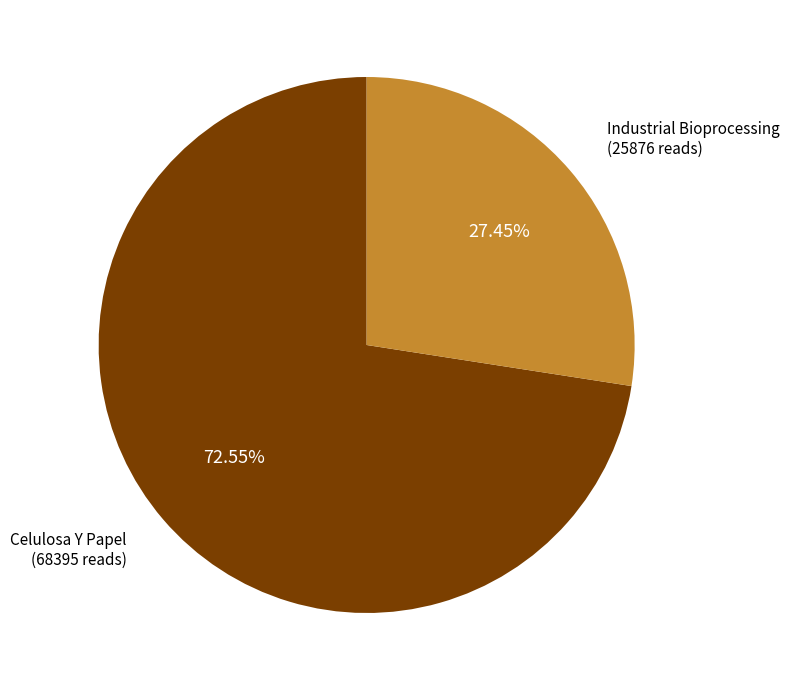

To the nearest percent, what portion does Industrial Bioprocessing represent?

27%